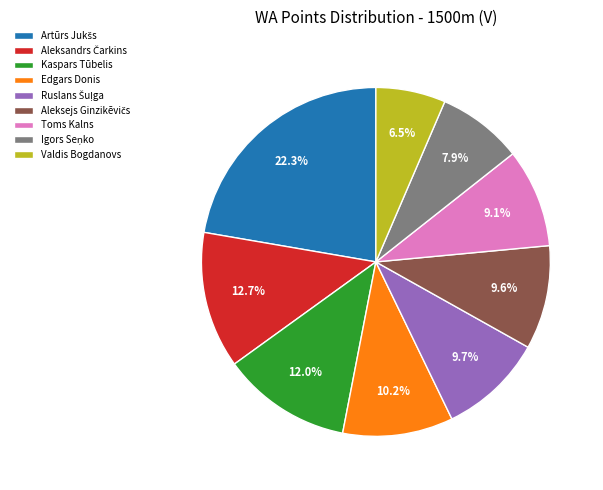

Is there a majority slice in this chart?

No